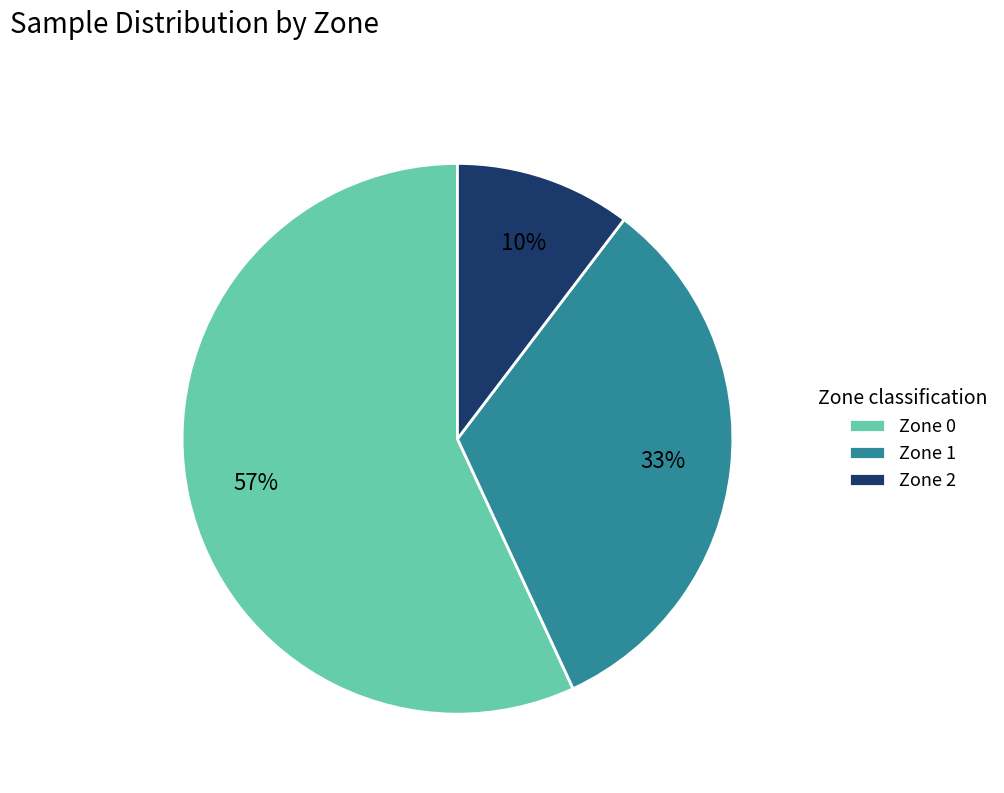

What is the largest slice in the pie chart?

Zone 0